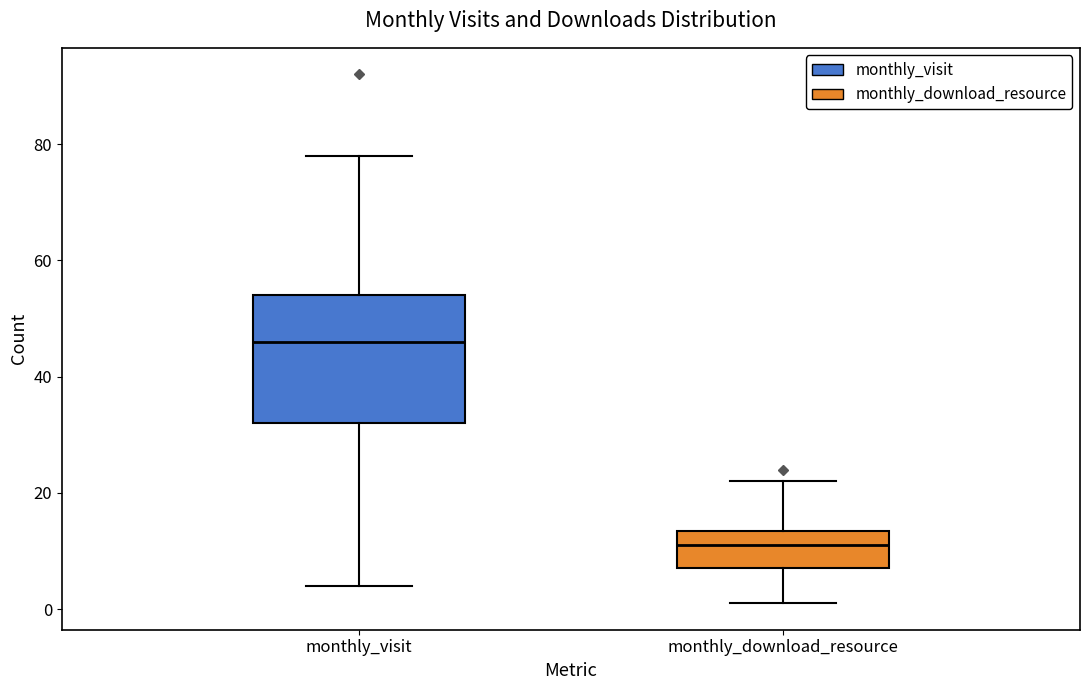

Which box is the tallest, from its lower edge to its upper edge?

monthly_visit